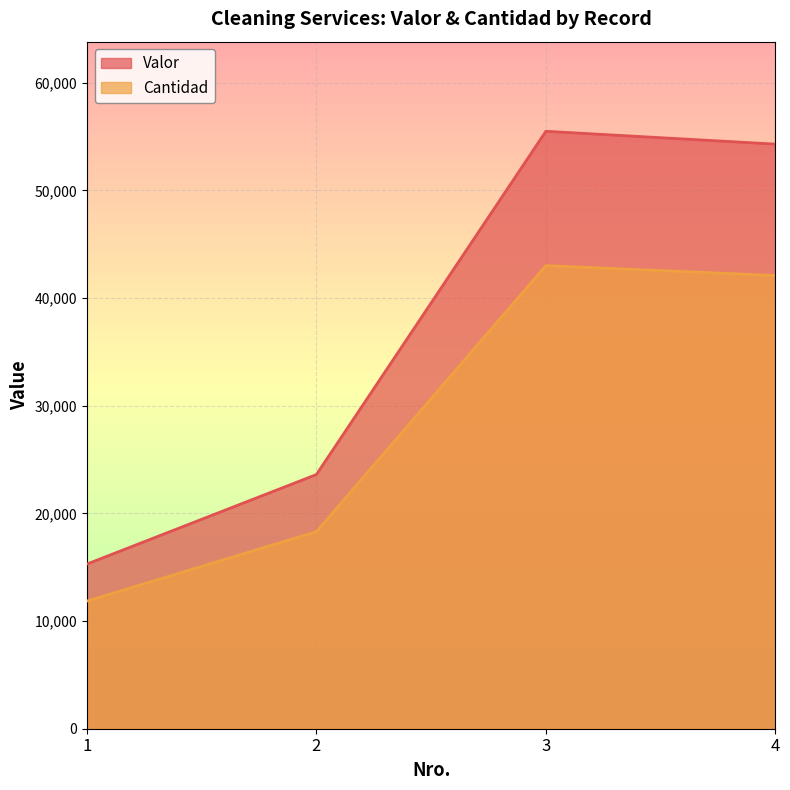

Which has a higher value, 4 or 2?

4